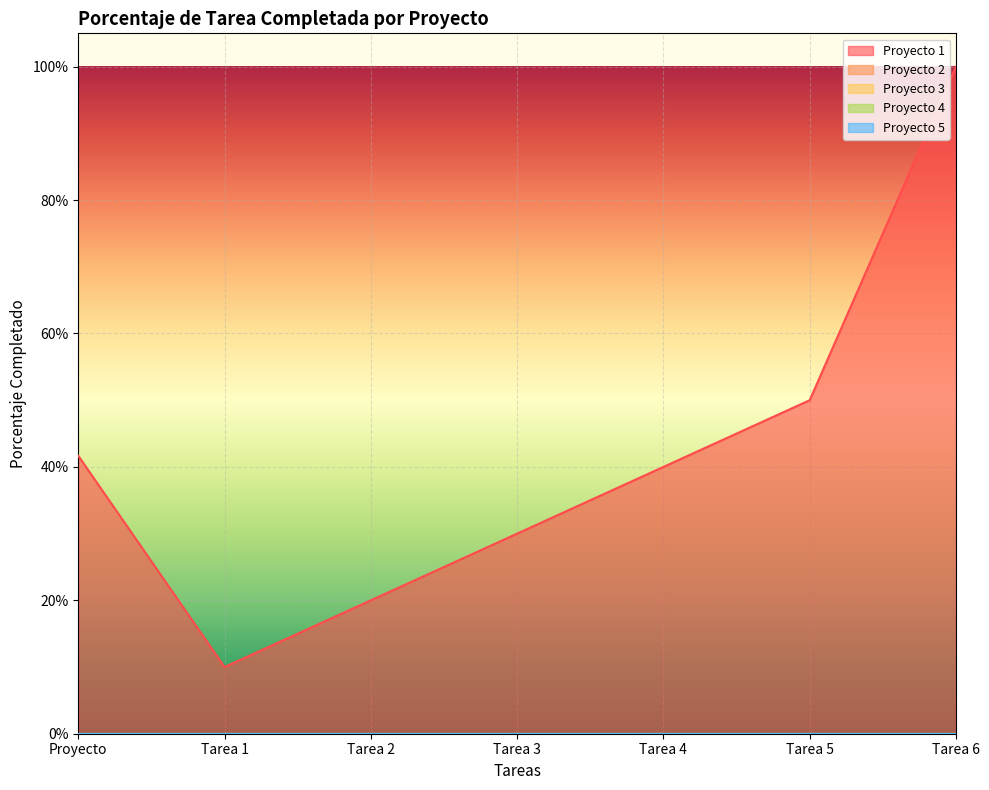

Does the chart display data point markers on the line(s)?

No